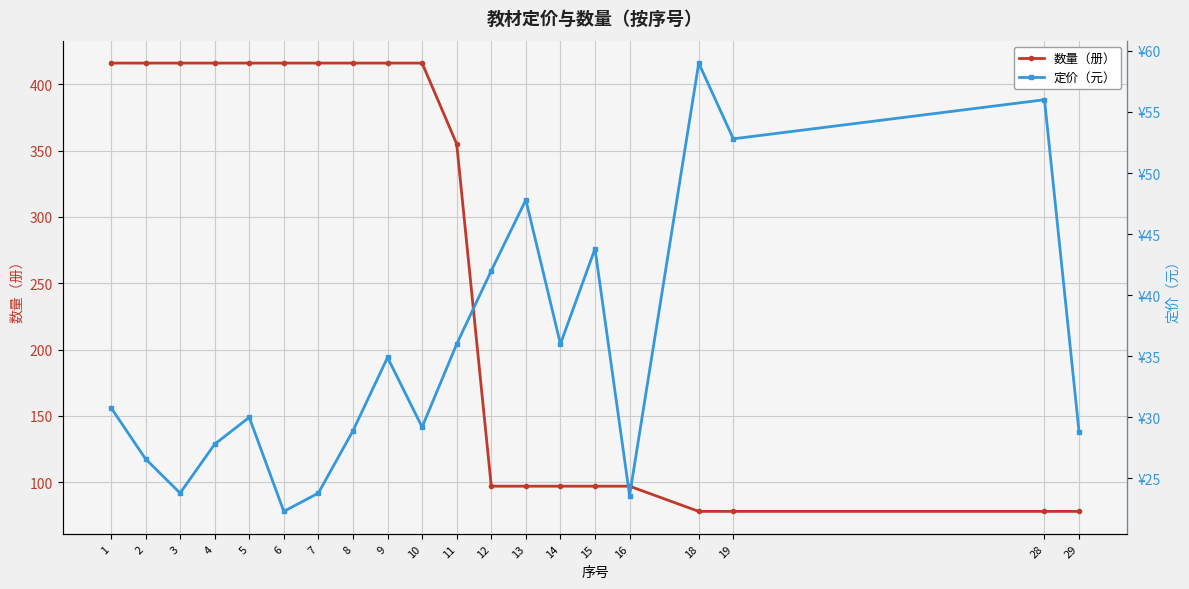

The 定价（元） series shows 22.3 at 6. True or false?

True